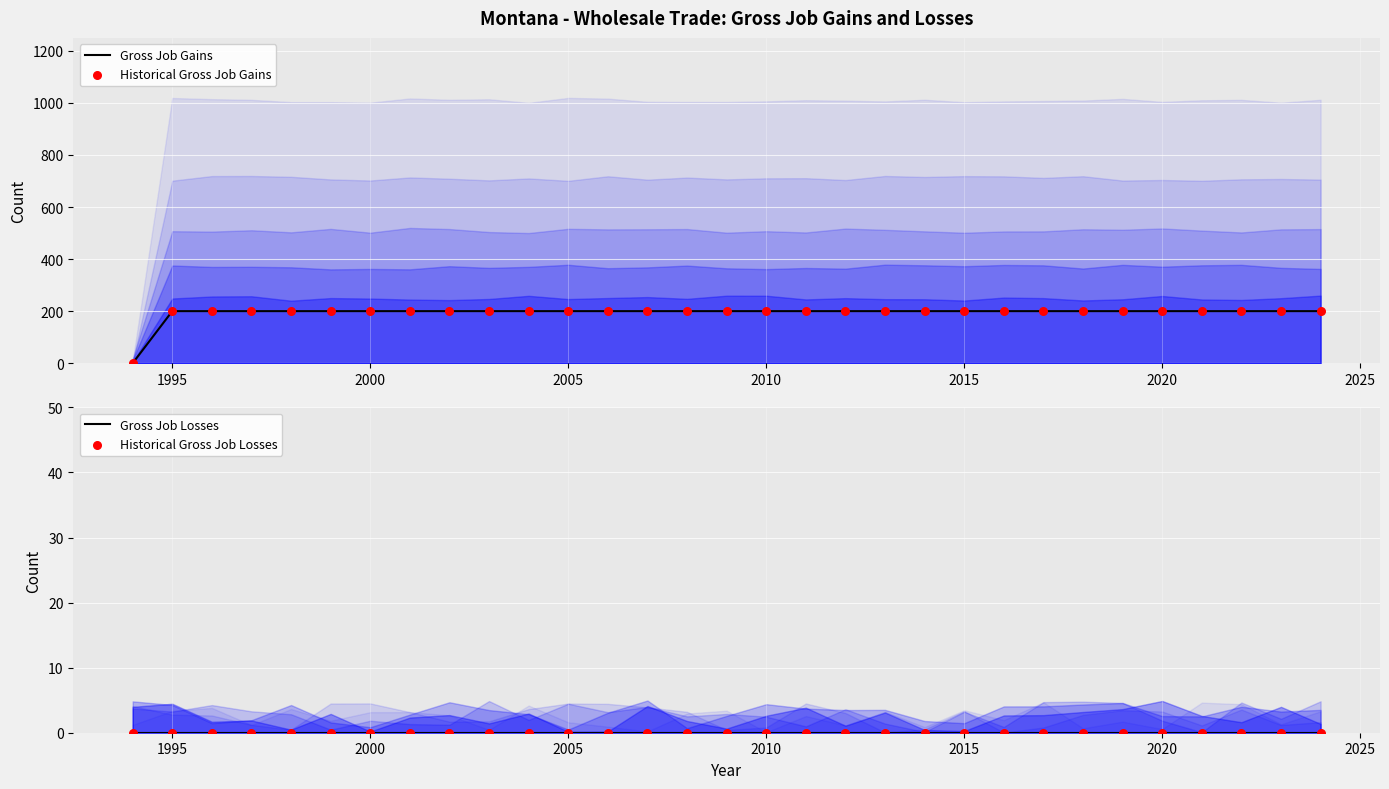

At how many categories does at least one series exceed 17?

30